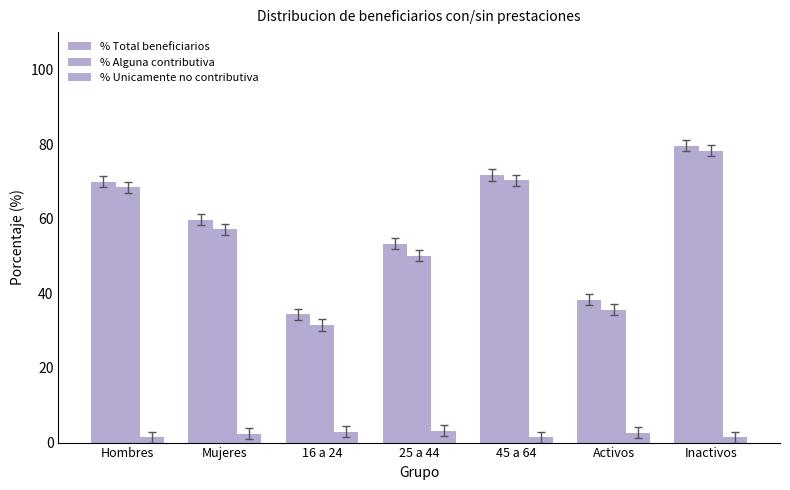

Between Activos and Mujeres, which is larger?

Mujeres